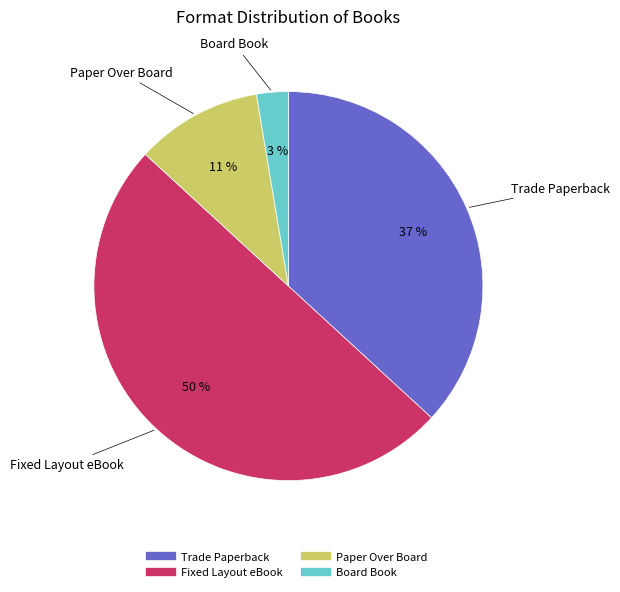

The Fixed Layout eBook slice represents 50% of the pie. True or false?

True